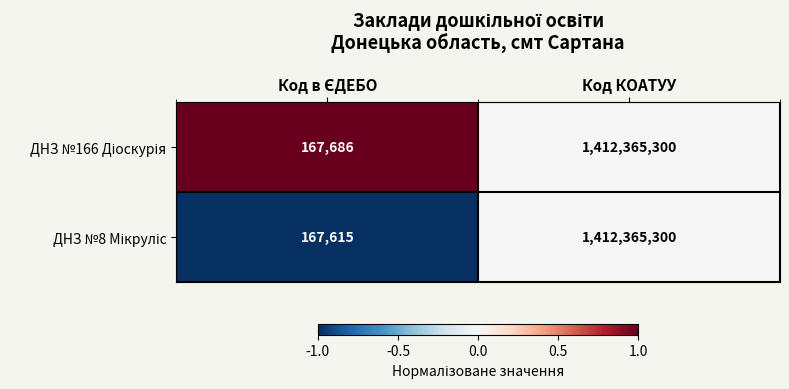

What is the smallest value displayed?

167615